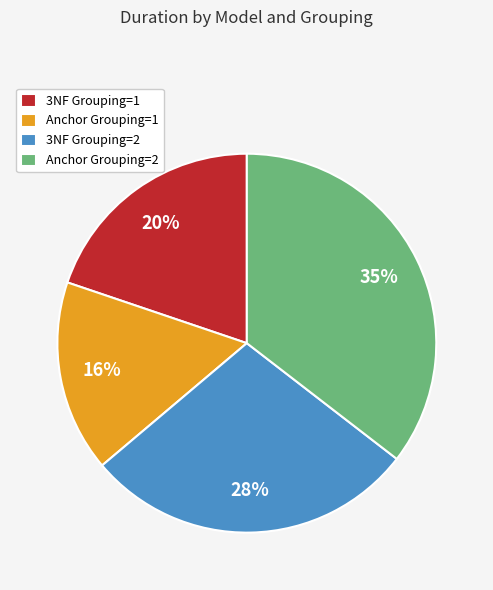

Approximately how many times larger is the value at 3NF Grouping=2 compared to Anchor Grouping=2?

0.8